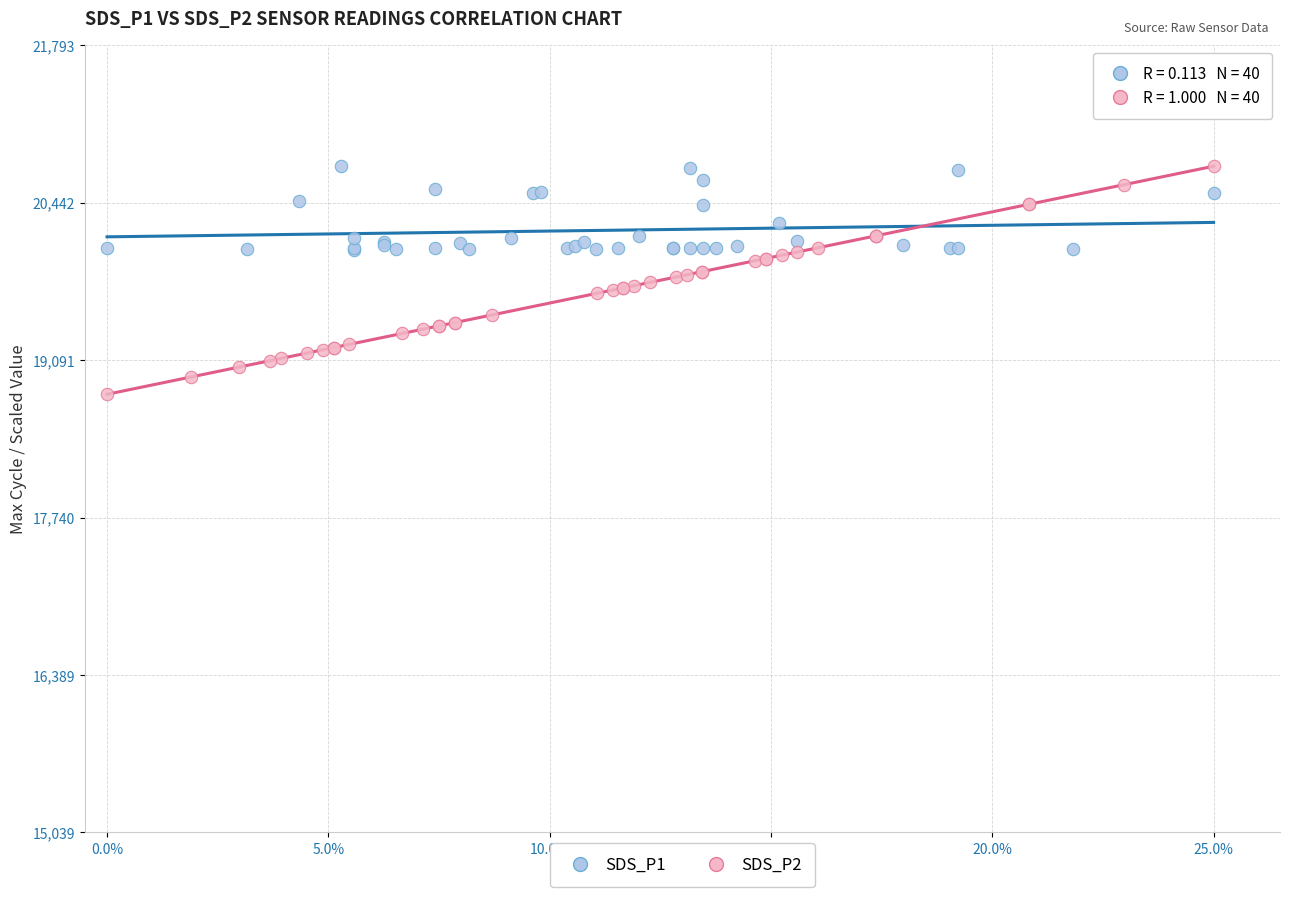

Which series has the widest spread of Y values?

SDS_P2